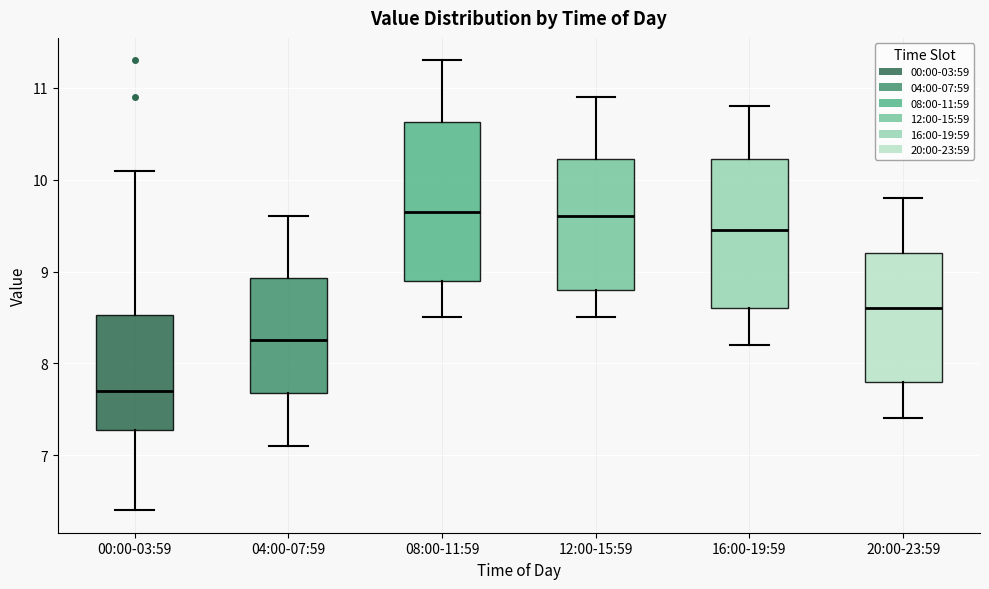

Reading left to right, read every box against the y-axis: the position of its median line, the range the box covers, and the ends of its whiskers. The values are not printed on the chart, so give them approximately, as read against the axis.

00:00-03:59: median 7.7, box 7.3 to 8.5, whiskers 6.4 to 10.1
04:00-07:59: median 8.3, box 7.7 to 8.9, whiskers 7.1 to 9.6
08:00-11:59: median 9.7, box 8.9 to 10.6, whiskers 8.5 to 11.3
12:00-15:59: median 9.6, box 8.8 to 10.2, whiskers 8.5 to 10.9
16:00-19:59: median 9.5, box 8.6 to 10.2, whiskers 8.2 to 10.8
20:00-23:59: median 8.6, box 7.8 to 9.2, whiskers 7.4 to 9.8